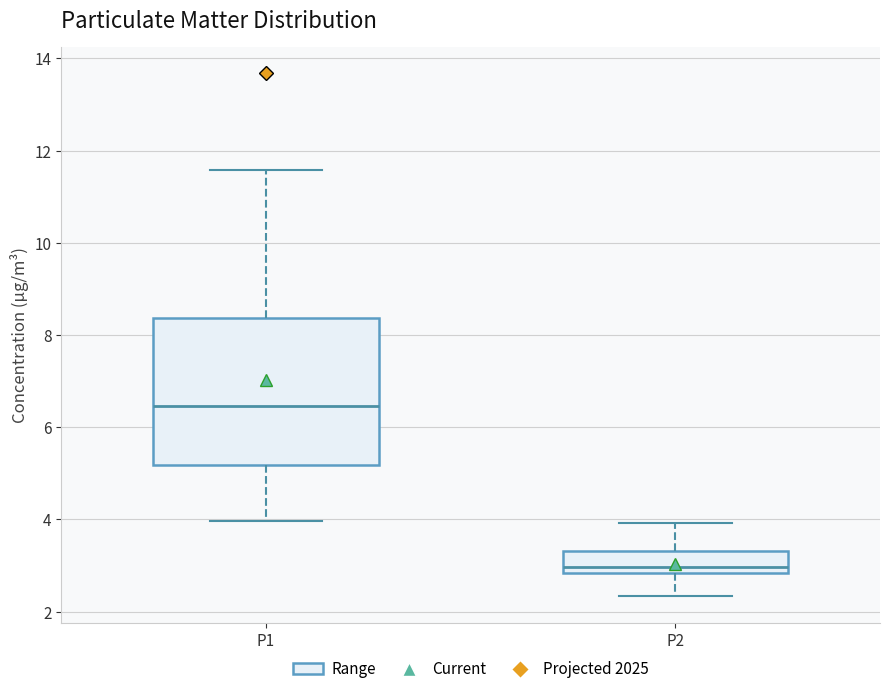

Reading left to right, transcribe this box plot: for each box, give where its median line is, the range the box spans, and where its two whiskers end, as read against the y-axis. The values are not printed on the chart, so give them approximately, as read against the axis.

P1: median 6.4, box 5.2 to 8.4, whiskers 4.0 to 11.6
P2: median 3.0, box 2.8 to 3.4, whiskers 2.4 to 4.0